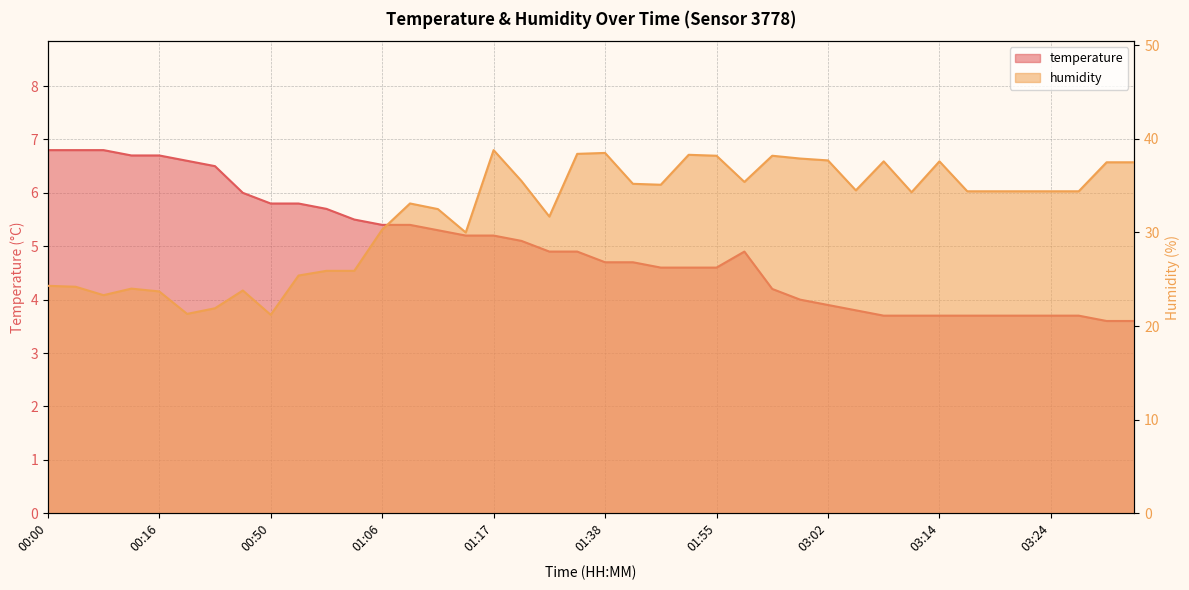

How many data points does each series have?

40